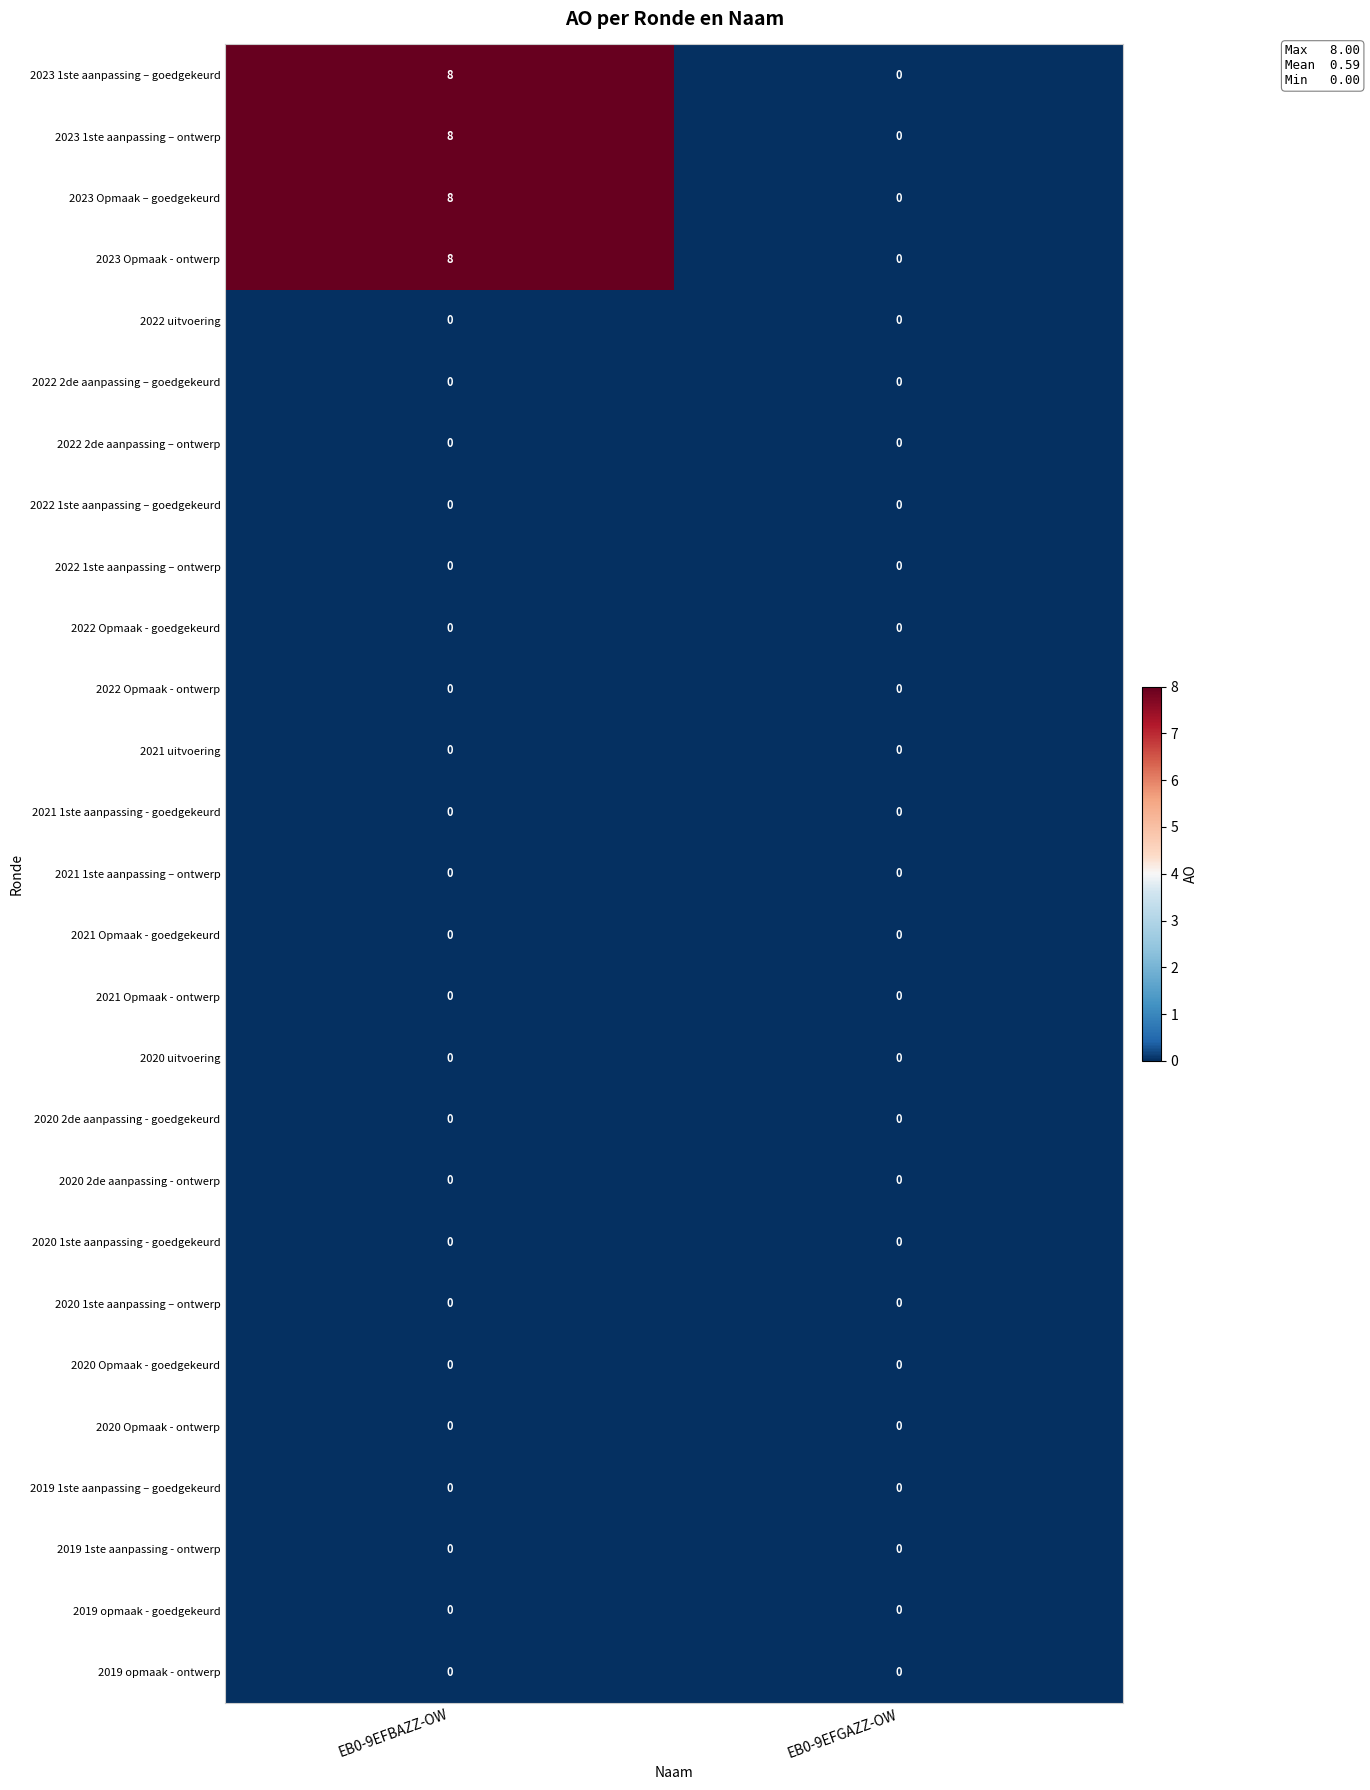

What is the average value of the 2023 1ste aanpassing – goedgekeurd series?

4